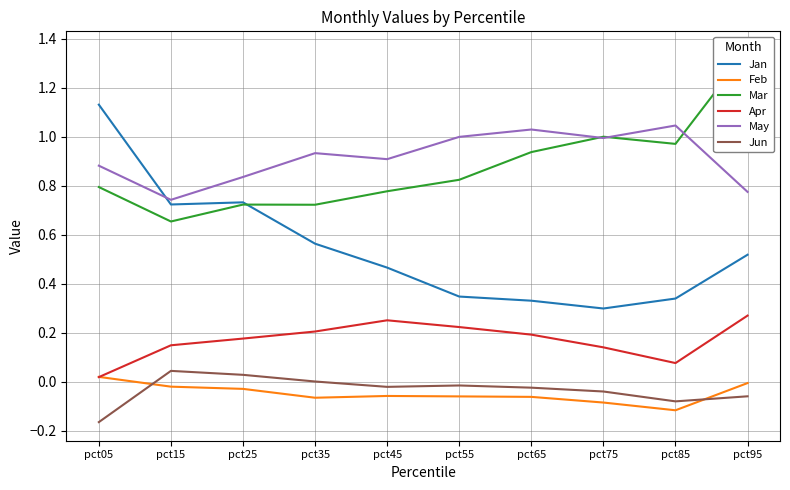

How many data points in Jun are less than 0?

7